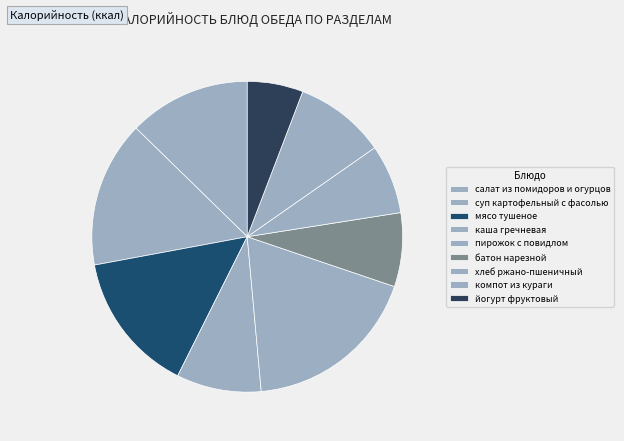

To the nearest percent, what portion does мясо тушеное represent?

15%